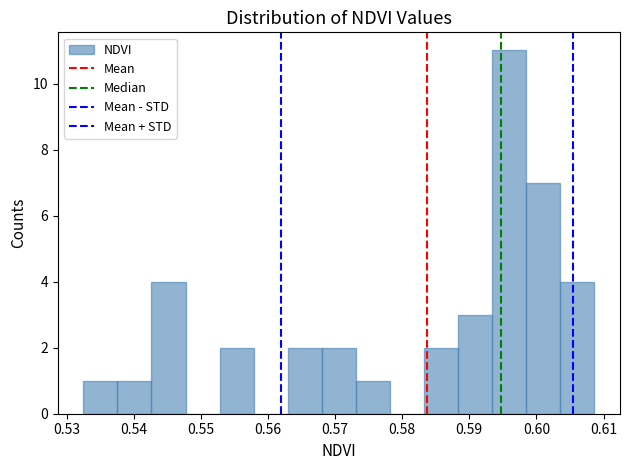

What is the height of the bar covering 0.563 to 0.568 on the x-axis? Neither the bar edges nor the heights are printed on the chart, so give them approximately, as read against the axes.

2